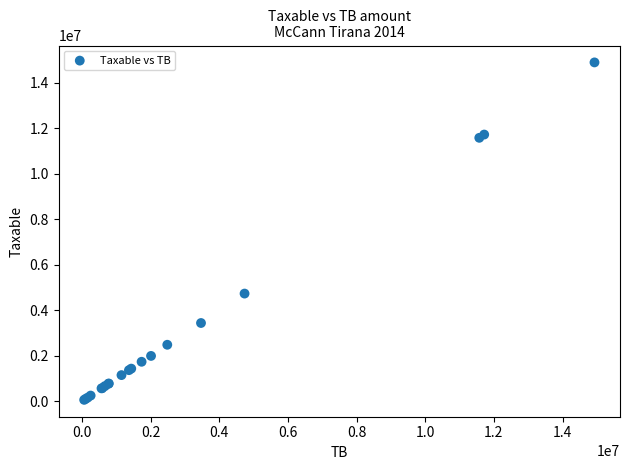

What Y value in the scatter plot is closest to 7474836?

4731146.9